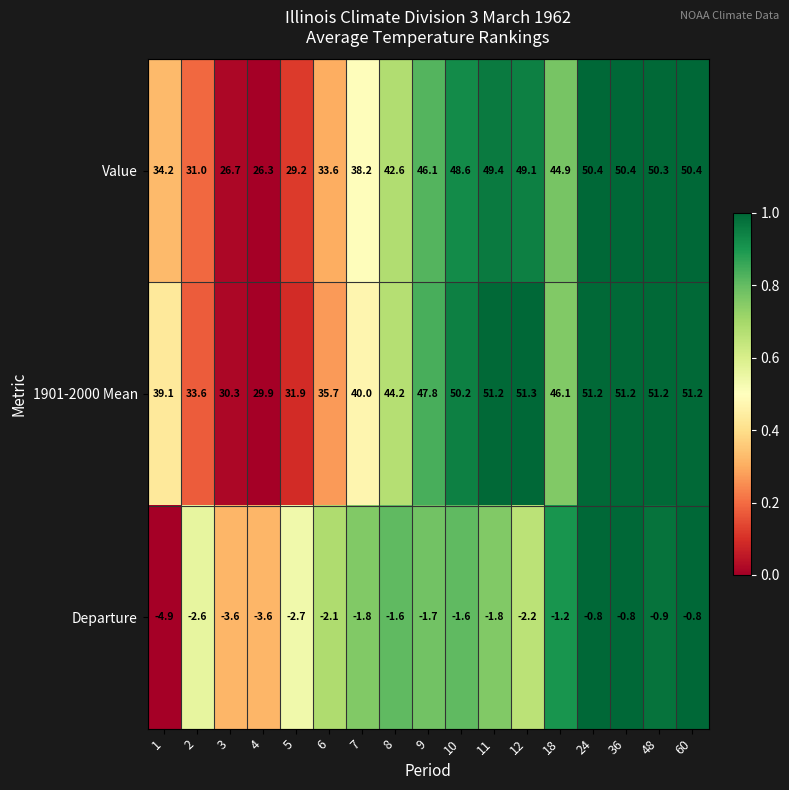

Which series has the largest range (max minus min)?

Value